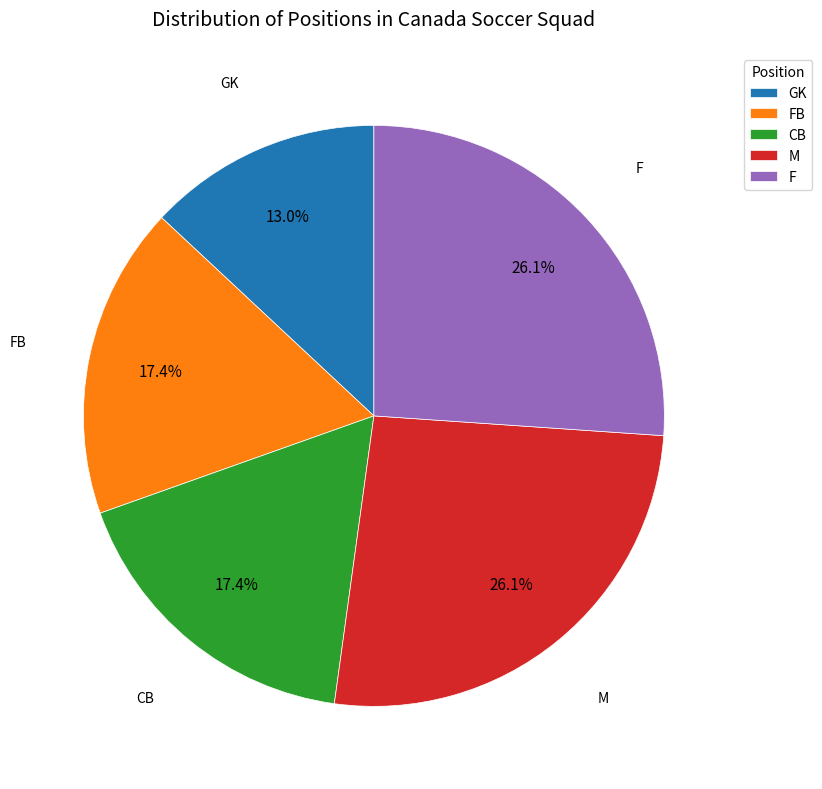

To the nearest percent, what is the combined percentage of GK and FB?

30%